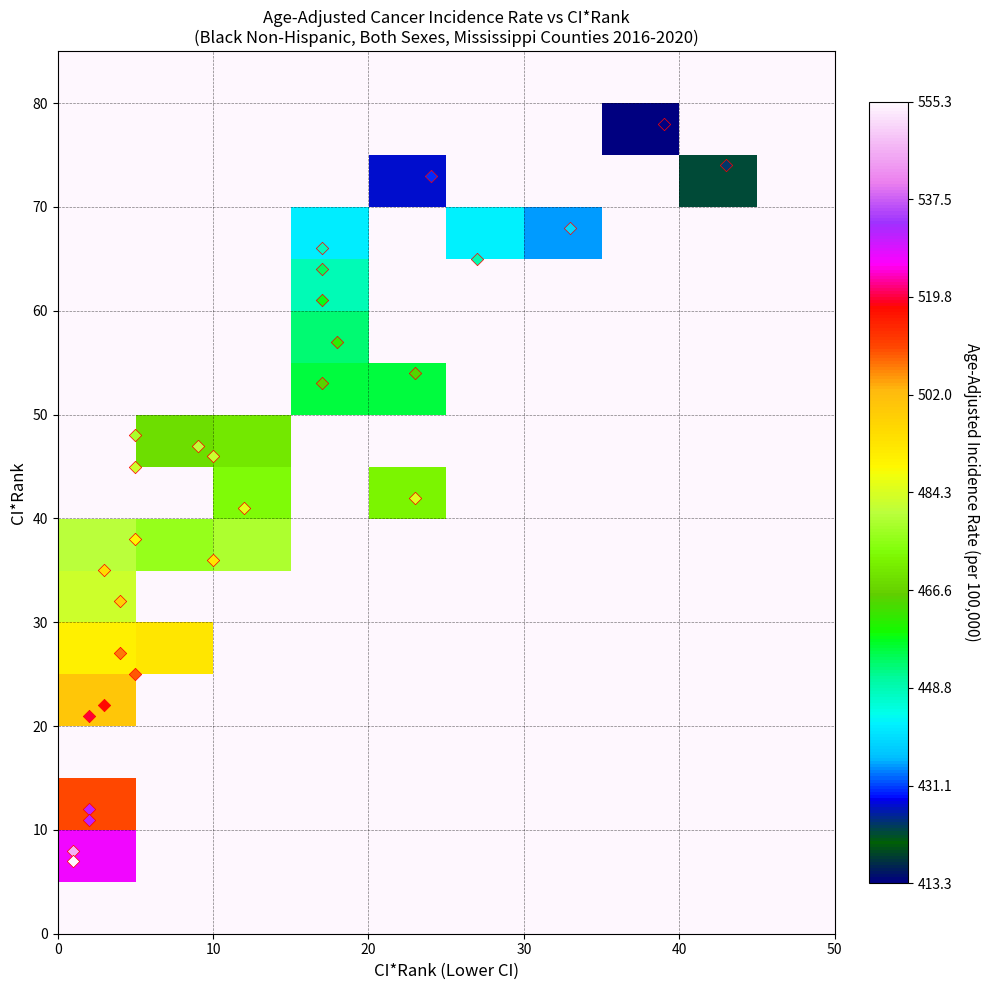

Count the number of data series in this chart.

17